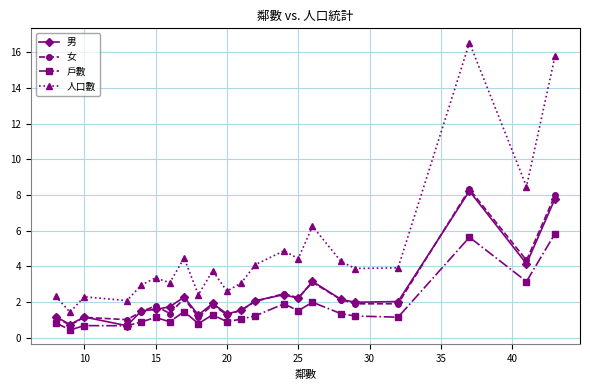

What is the average value of the 男 series?

2.4